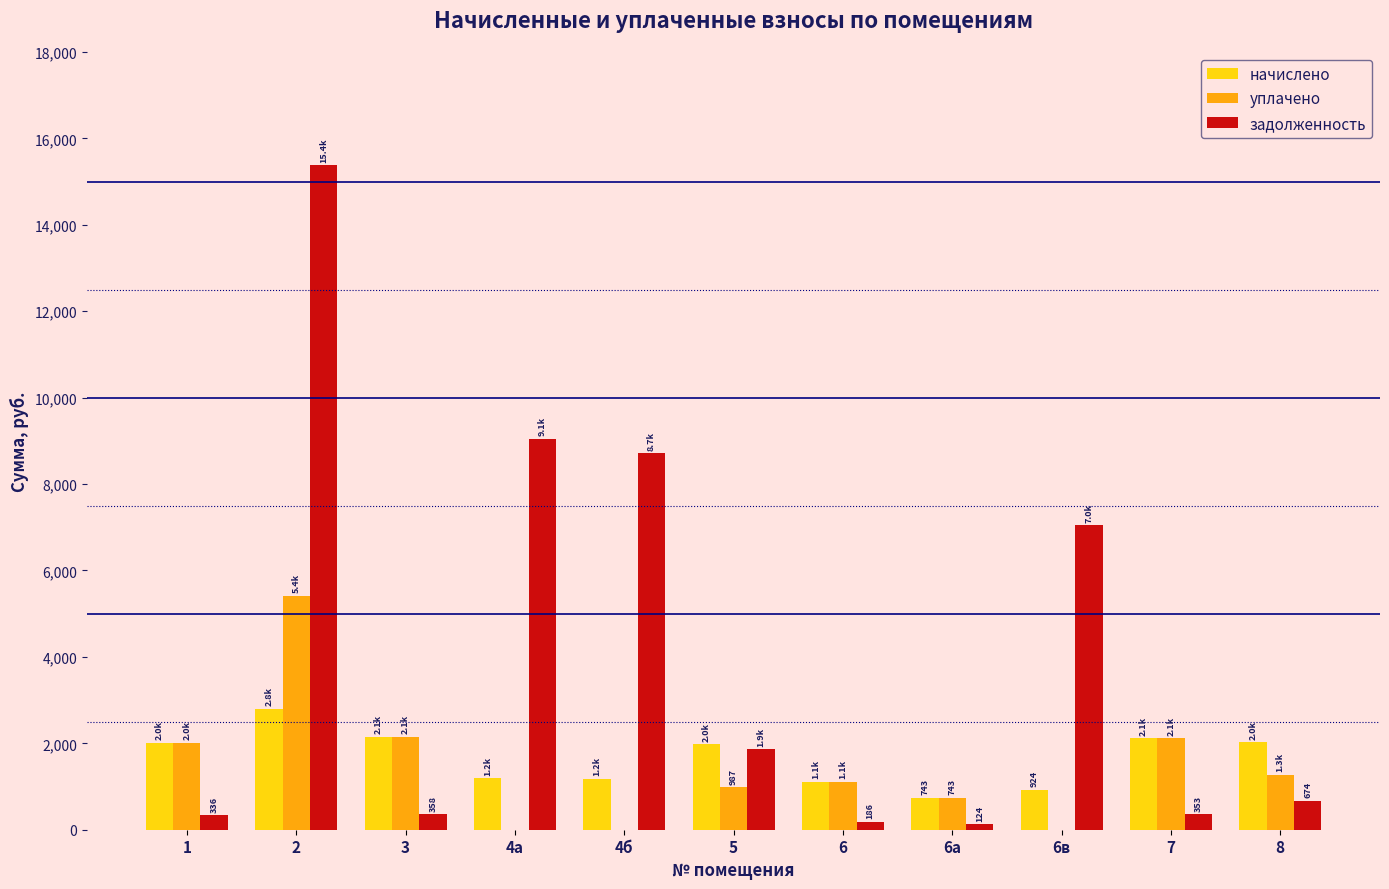

What is the maximum value for уплачено?

5419.0